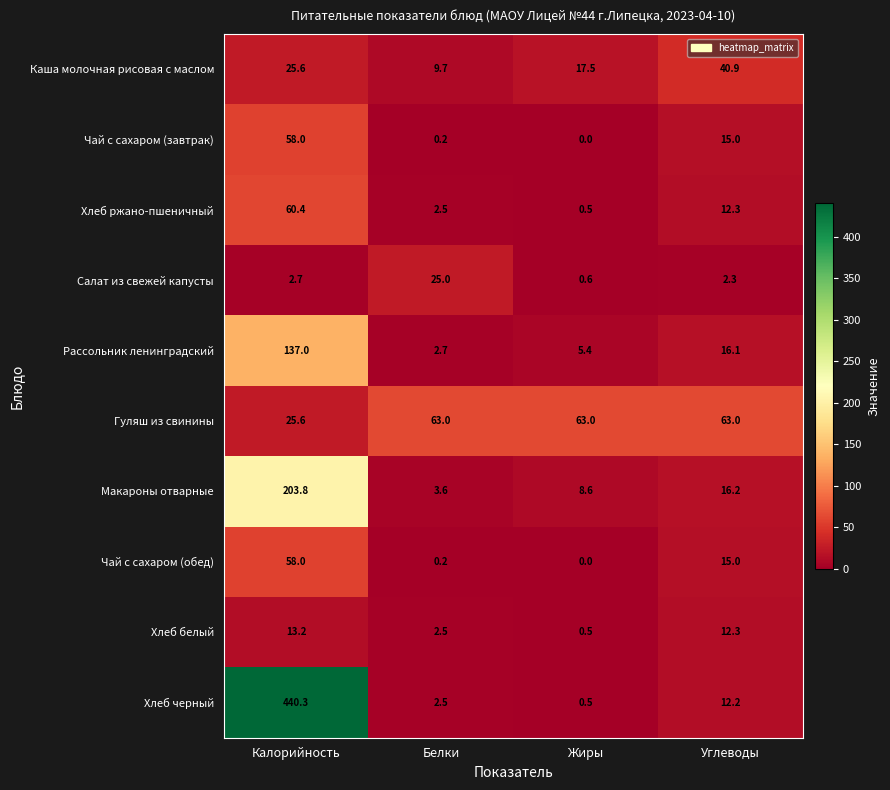

What is the sum of all Рассольник ленинградский values?

161.2